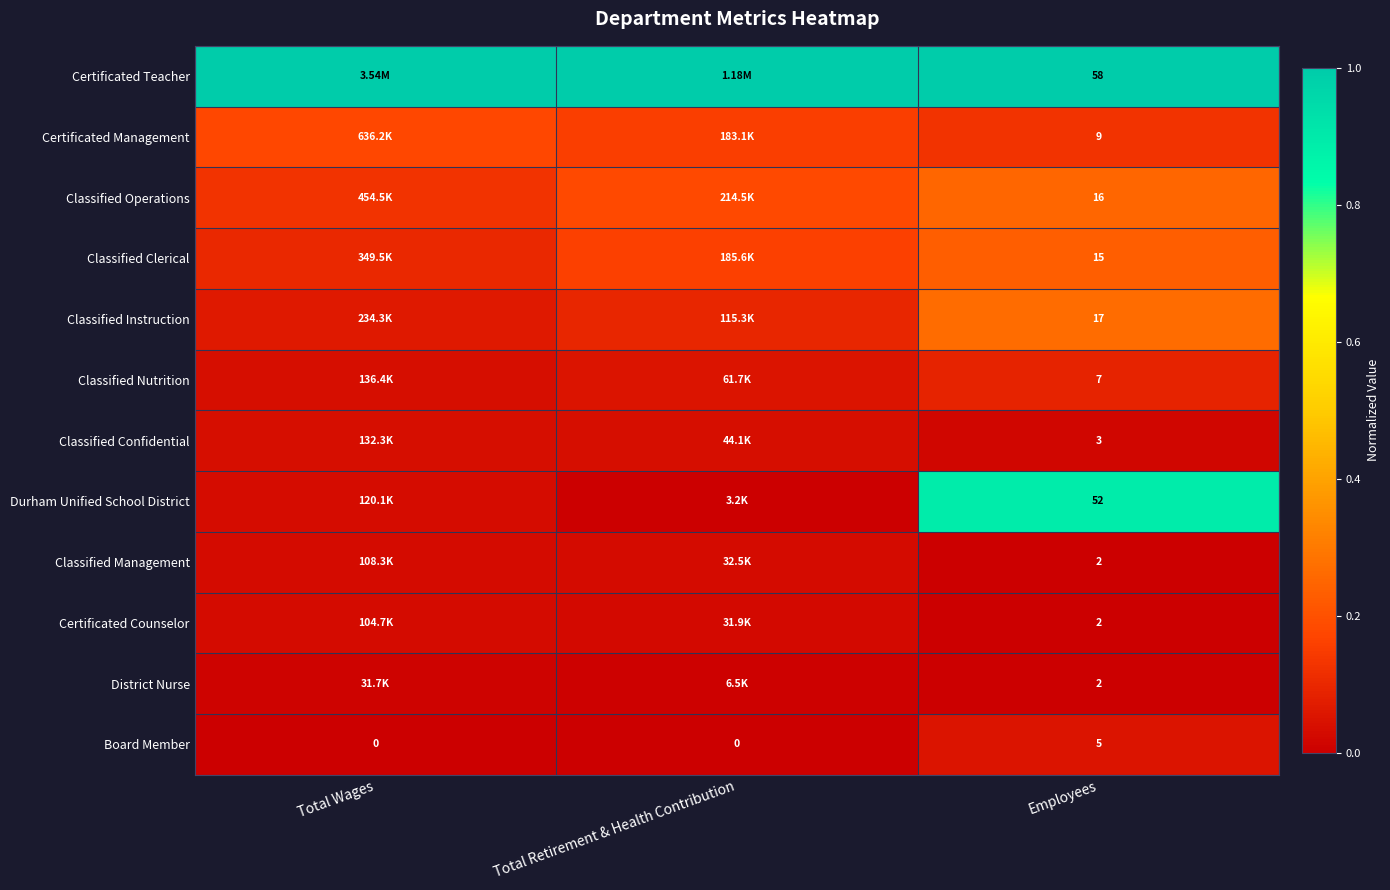

What is the average value of the Classified Nutrition series?

0.1